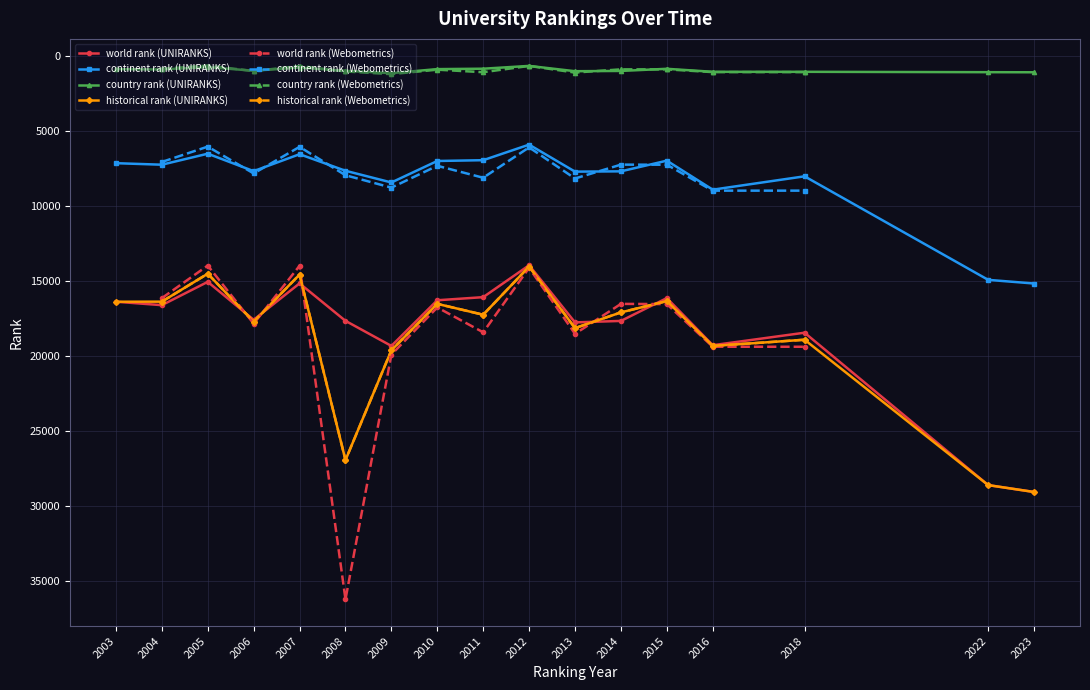

Which category has the lowest value in the historical rank series?

9